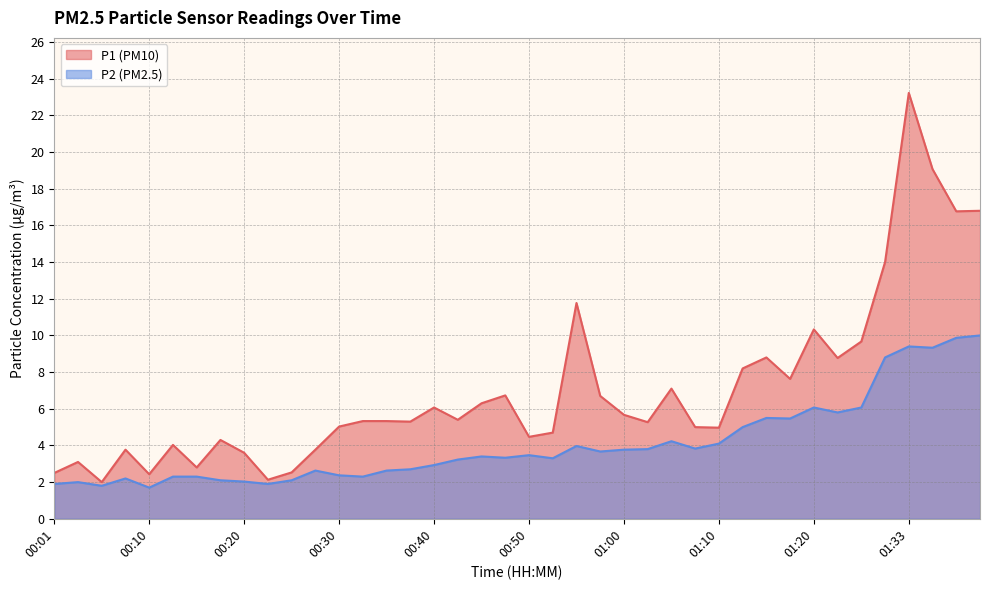

The value of P1 at 00:38 is 2.5. True or false?

False